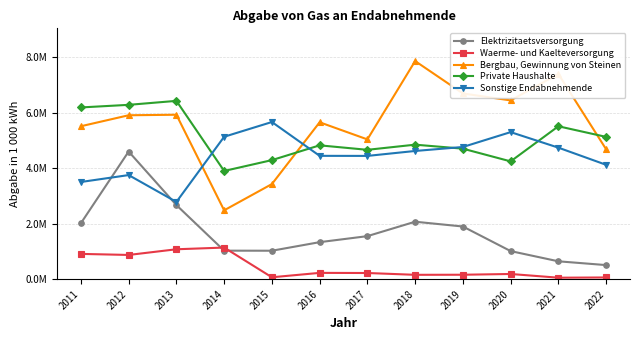

Reading left to right, list all the values displayed in this chart.

Elektrizitaetsversorgung: 2011=2018690	2012=4604766	2013=2673644	2014=1029023	2015=1026435	2016=1335532	2017=1552678	2018=2072842	2019=1900076	2020=1013429	2021=644689	2022=508321
Waerme- und Kaelteversorgung: 2011=912245	2012=874203	2013=1079042	2014=1140590	2015=68851	2016=227650	2017=222772	2018=157514	2019=160256	2020=187496	2021=53569	2022=61943
Bergbau, Gewinnung von Steinen: 2011=5517401	2012=5913348	2013=5931990	2014=2484062	2015=3431294	2016=5660086	2017=5042673	2018=7868776	2019=6699907	2020=6449013	2021=7401984	2022=4686868
Private Haushalte: 2011=6195363	2012=6289159	2013=6432556	2014=3903817	2015=4294998	2016=4828270	2017=4666727	2018=4852422	2019=4708290	2020=4249411	2021=5516068	2022=5132829
Sonstige Endabnehmende: 2011=3505972	2012=3755597	2013=2786655	2014=5137416	2015=5669831	2016=4449385	2017=4447016	2018=4625108	2019=4768917	2020=5305198	2021=4744703	2022=4125995